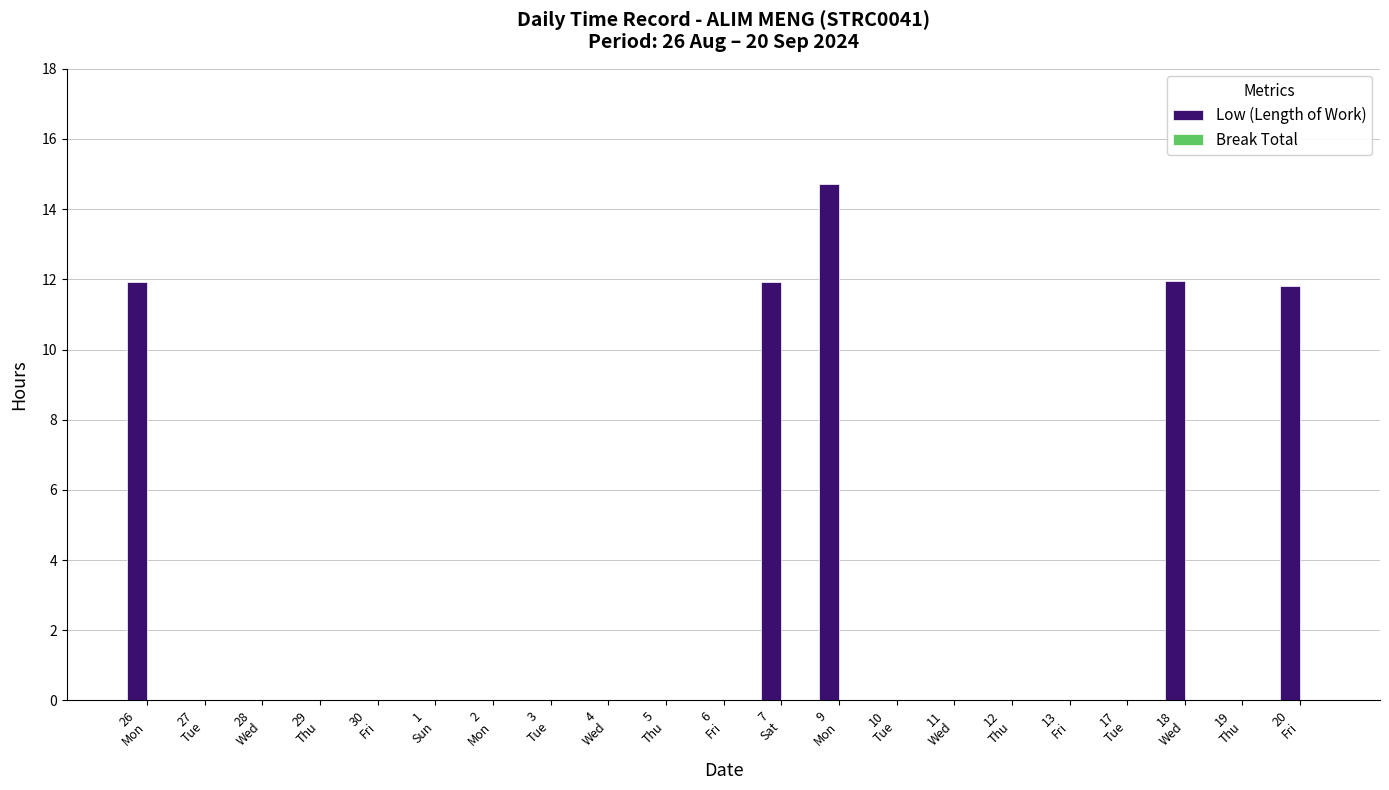

How many data points does each series have?

21